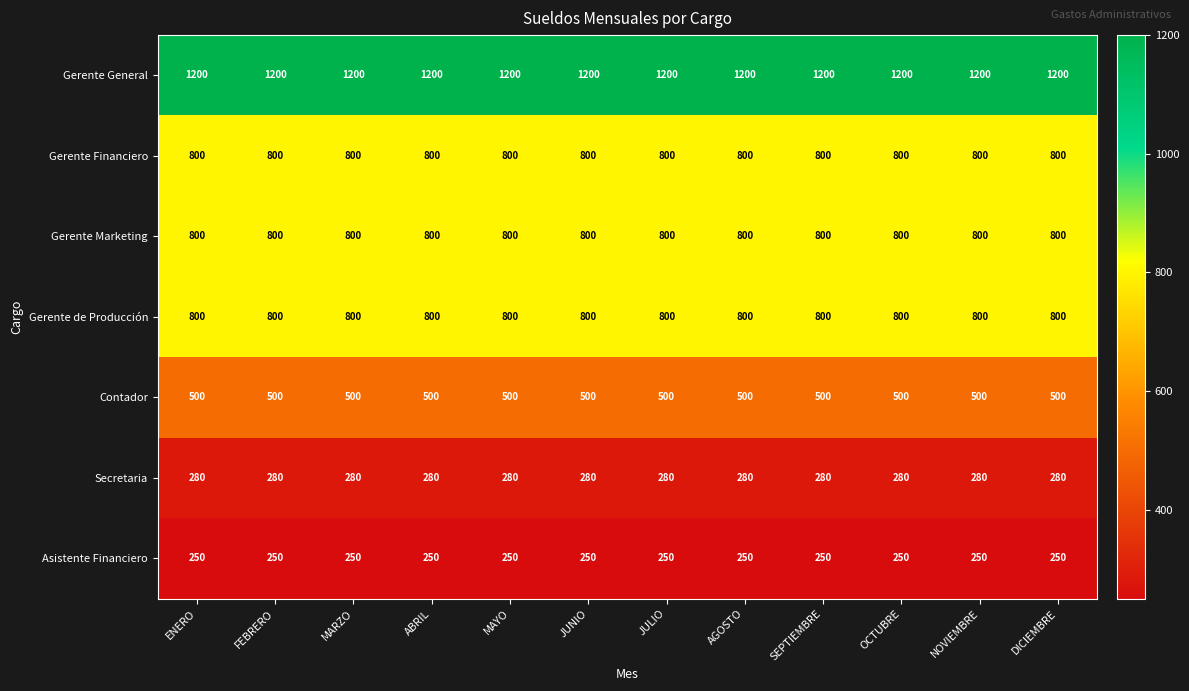

How many categories are shown in the chart?

12